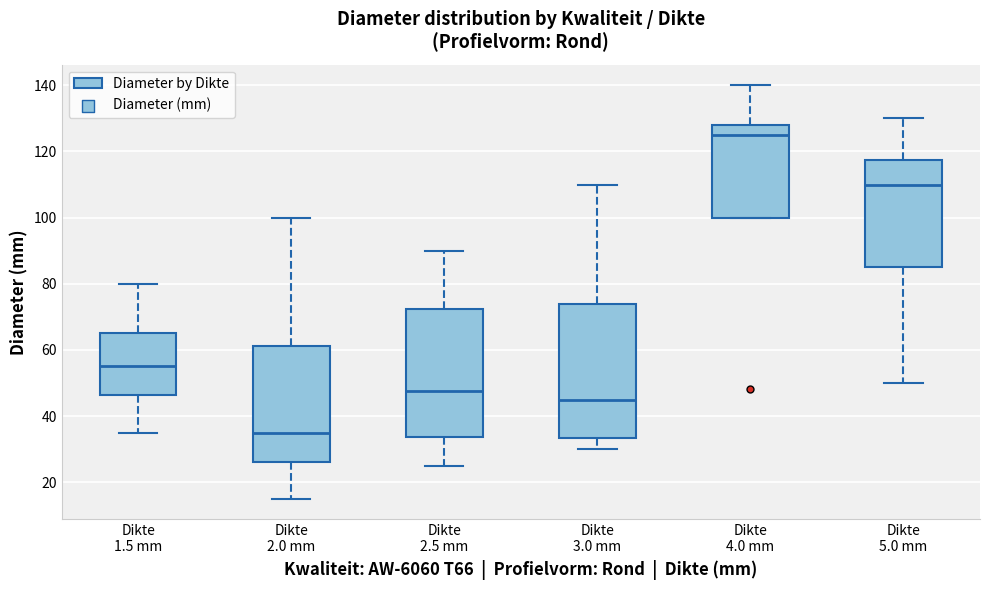

Reading left to right, transcribe this box plot: for each box, give where its median line is, the range the box spans, and where its two whiskers end, as read against the y-axis. The values are not printed on the chart, so give them approximately, as read against the axis.

Dikte 1.5 mm: median 56, box 46 to 66, whiskers 36 to 80
Dikte 2.0 mm: median 36, box 26 to 62, whiskers 16 to 100
Dikte 2.5 mm: median 48, box 34 to 72, whiskers 26 to 90
Dikte 3.0 mm: median 46, box 34 to 74, whiskers 30 to 110
Dikte 4.0 mm: median 126, box 100 to 128, whiskers 100 to 140
Dikte 5.0 mm: median 110, box 86 to 118, whiskers 50 to 130